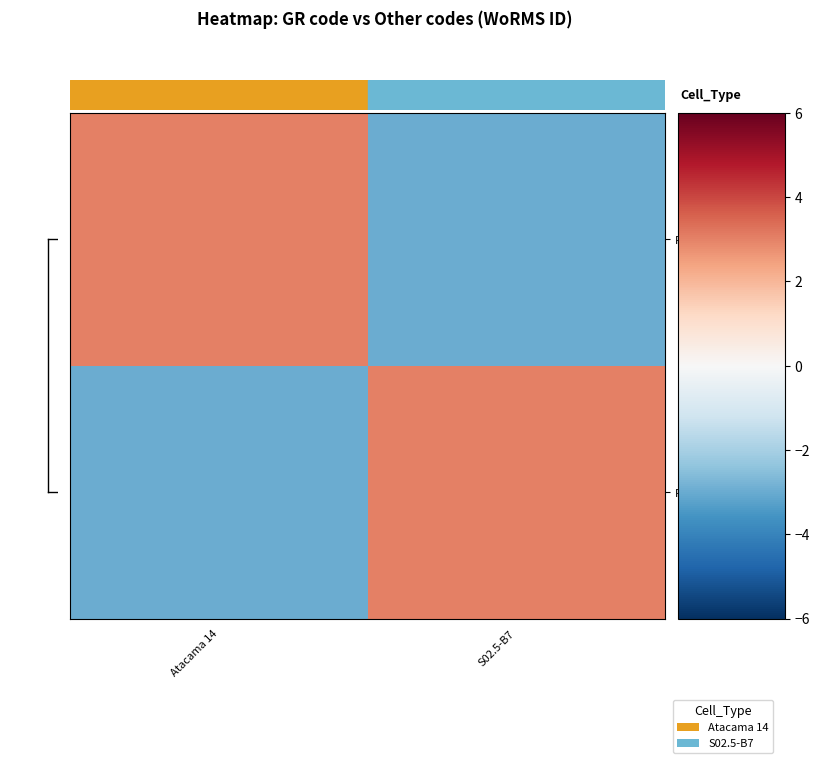

Reading left to right, transcribe all the data shown in this chart.

RCC5168: Atacama 14=3	S02.5-B7=-3
RCC5190: Atacama 14=-3	S02.5-B7=3